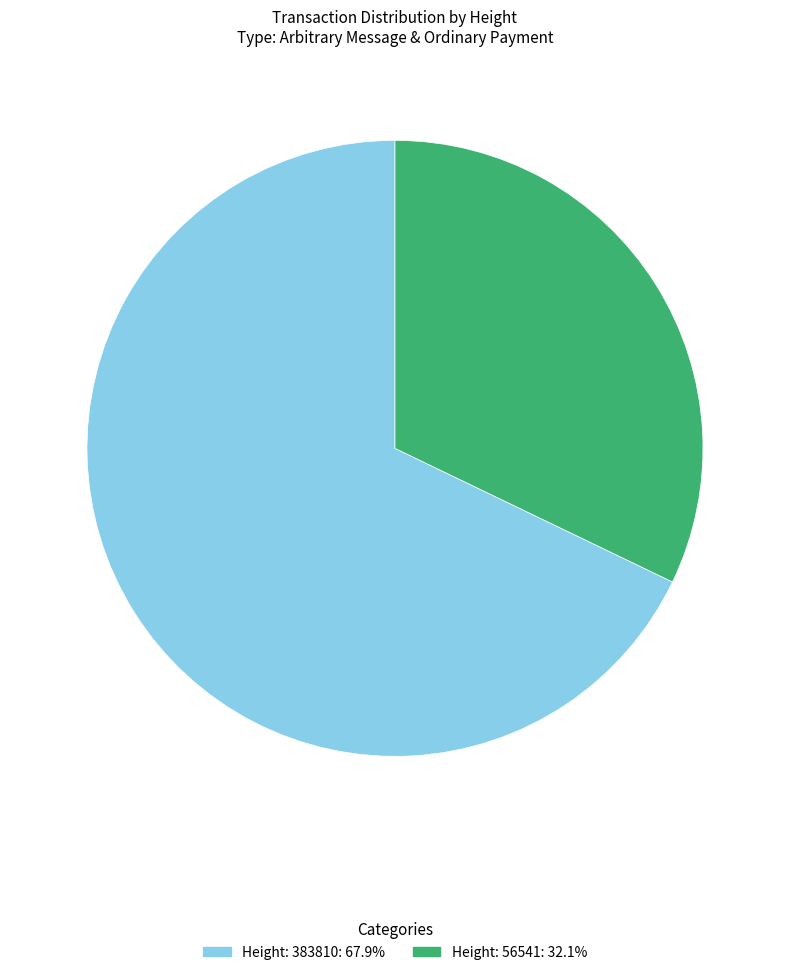

How many segments does this pie chart have?

2